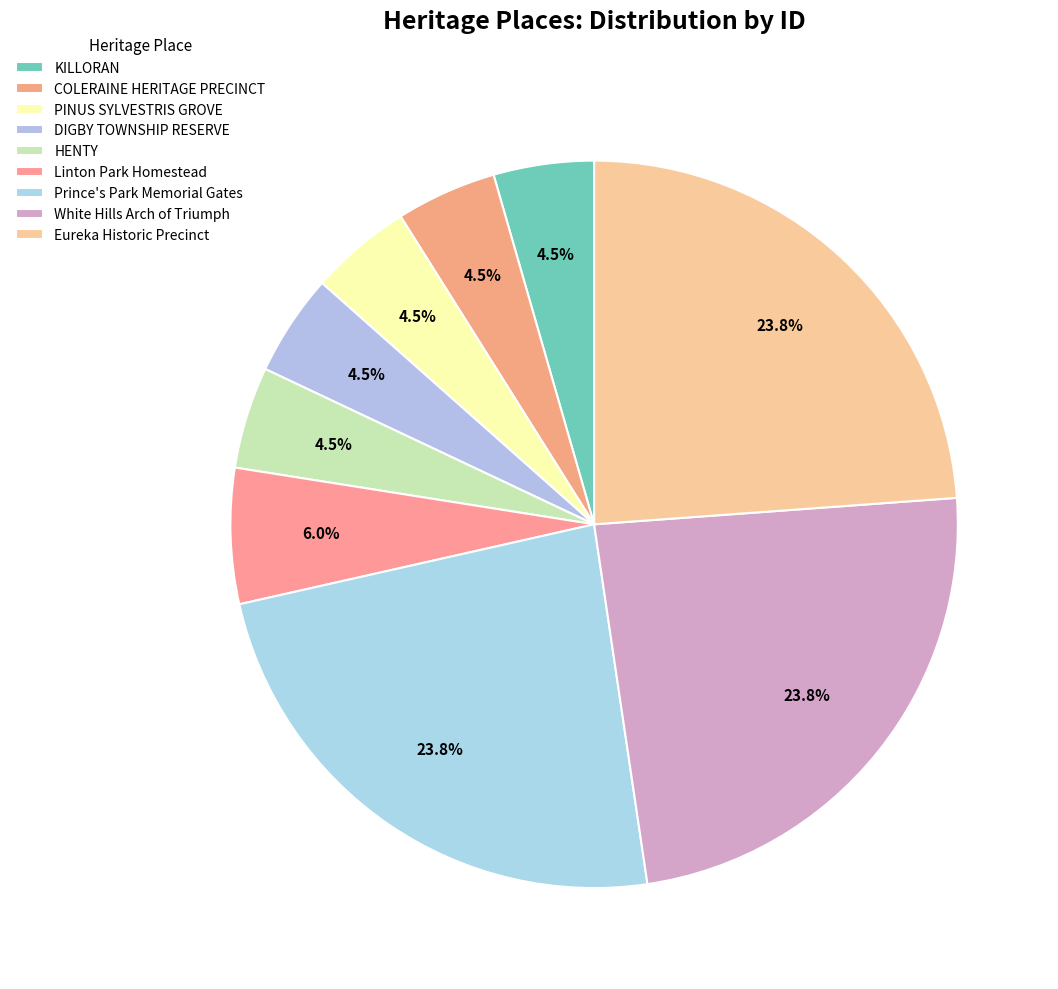

To the nearest percent, what is the average slice percentage?

11%